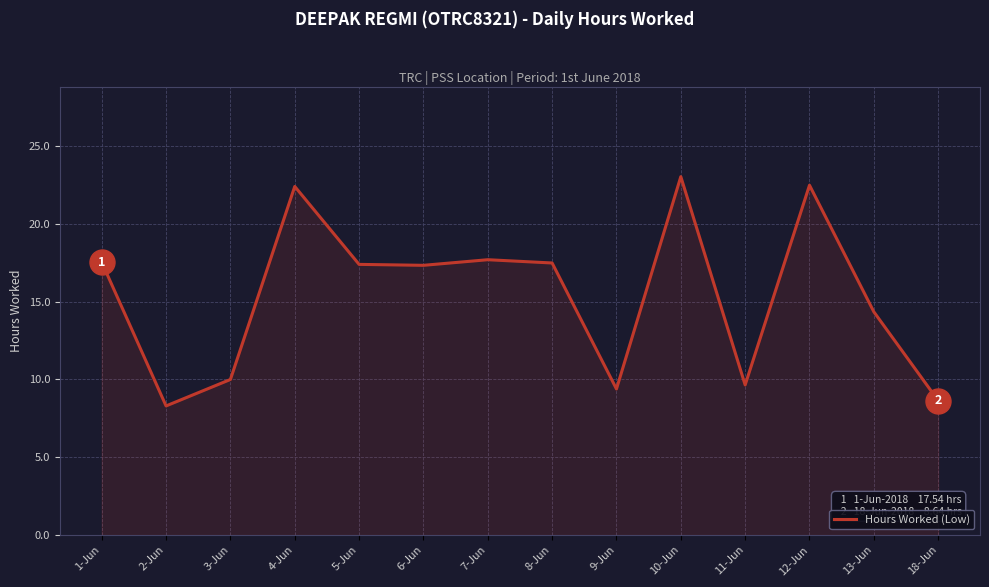

Where is the first local minimum?

2-Jun